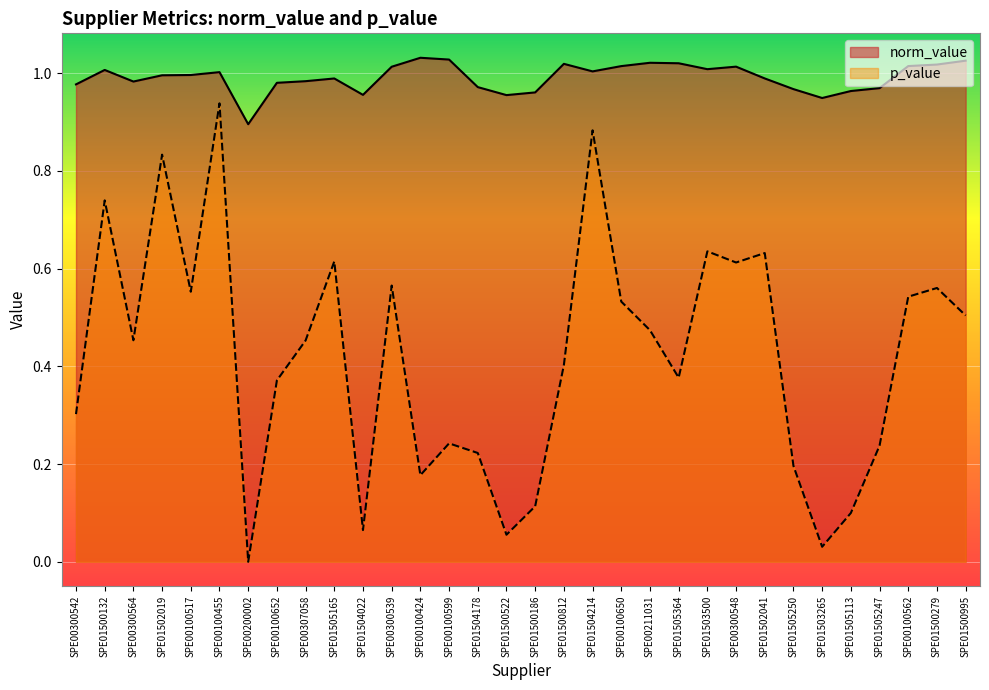

At which category is the sum across all series the highest?

SPE00100455